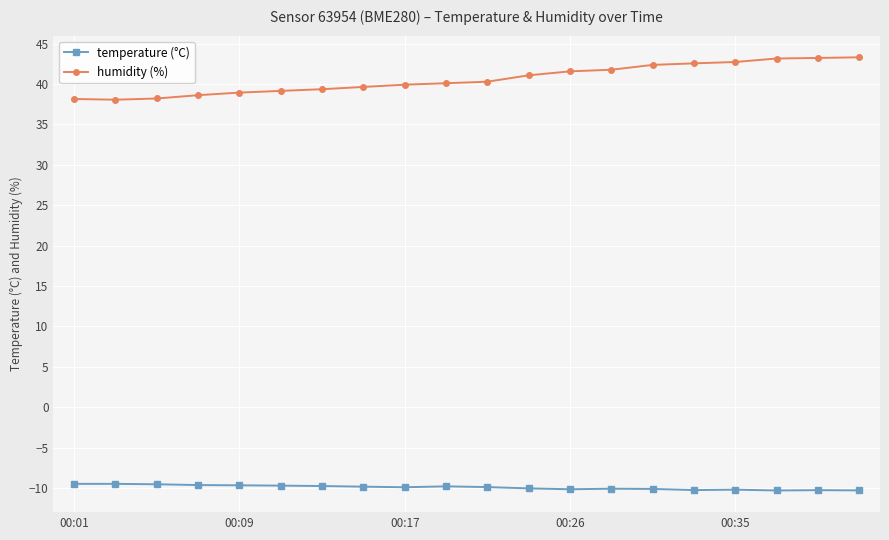

Which series has the widest spread of values?

humidity (%)